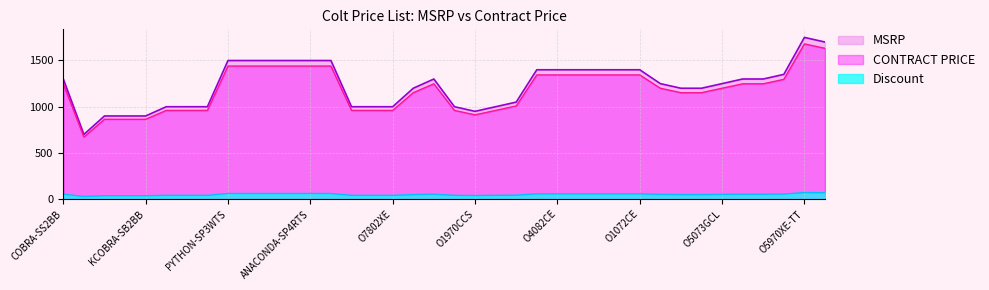

What is the difference between the maximum and minimum values in the CONTRACT PRICE series?

1008.0